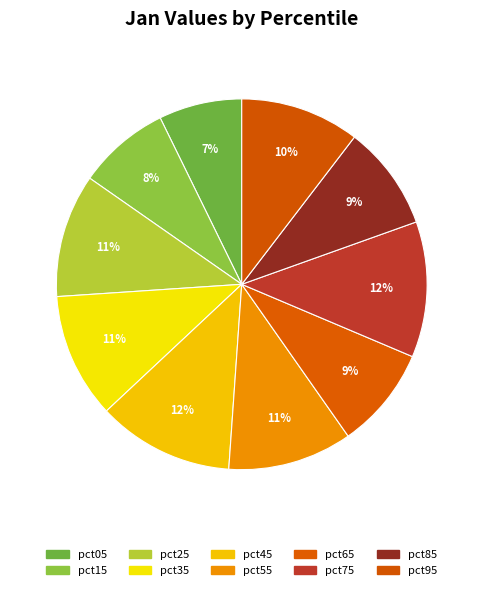

Count the number of slices in the pie.

10